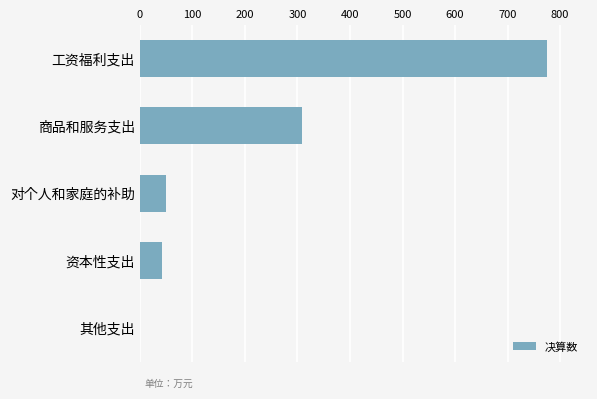

Which category has the highest value across all series?

工资福利支出